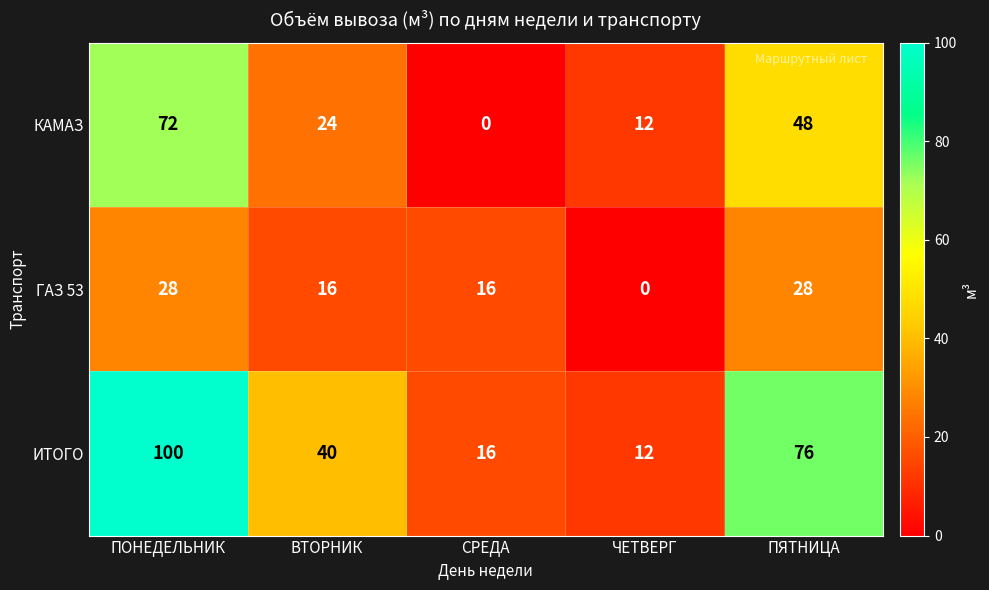

At how many categories does at least one series exceed 85?

1